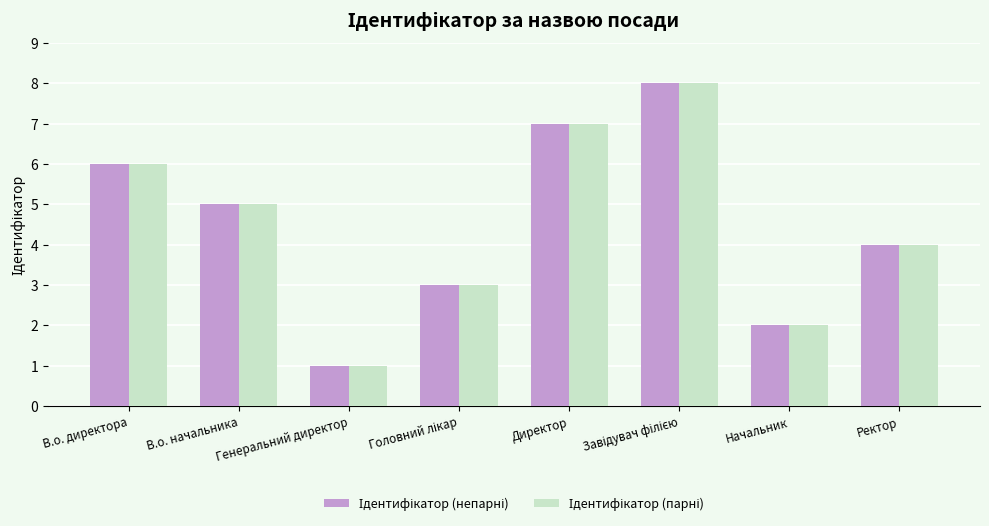

What is the total value across all series at В.о. директора?

12